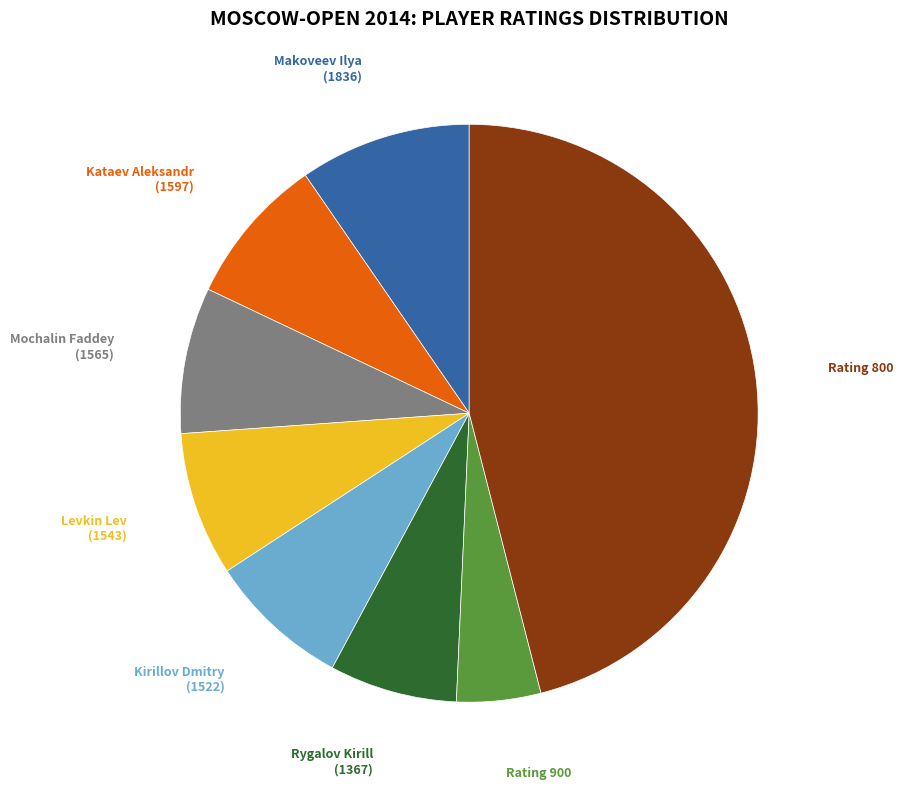

Does any single category account for the majority?

No